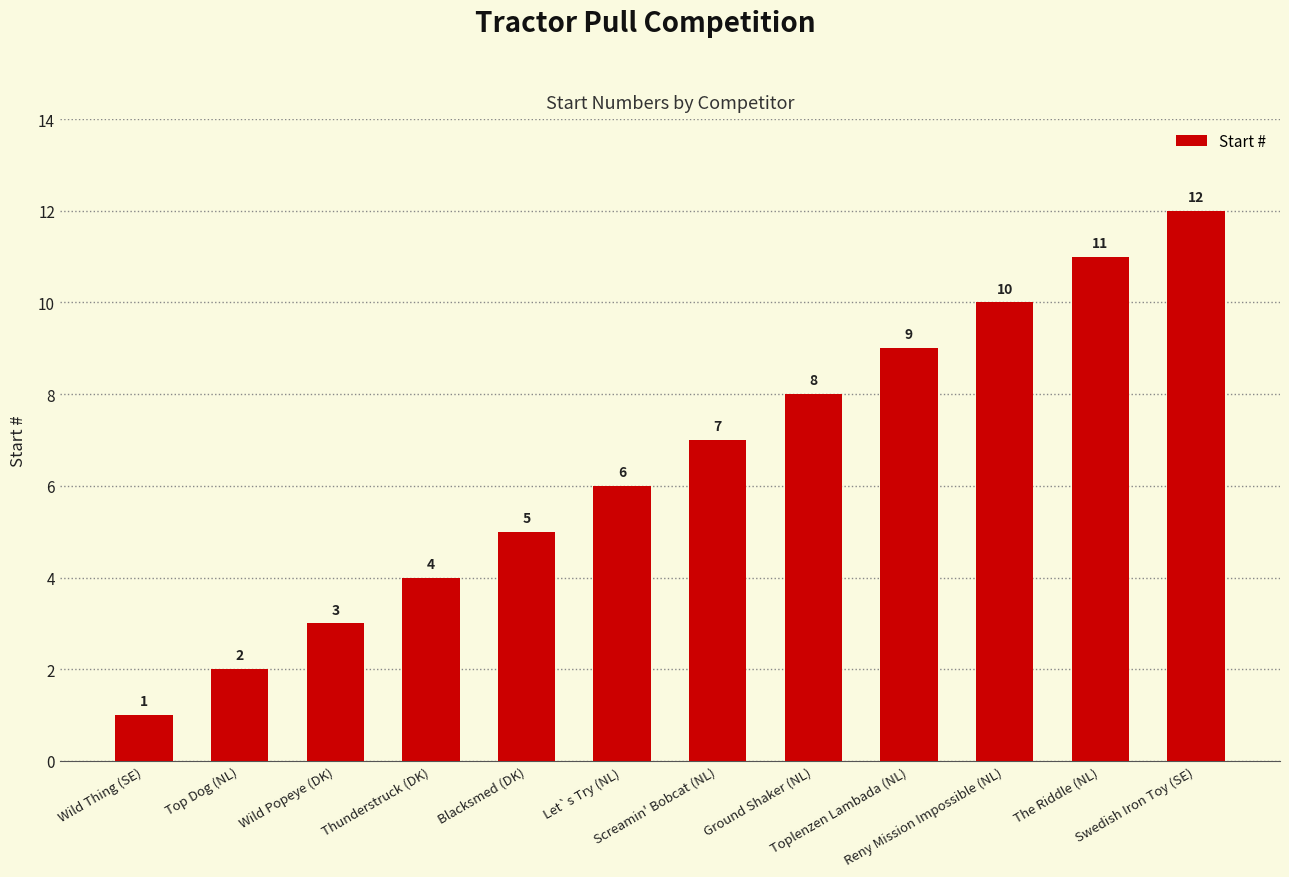

Count the number of categories in the chart.

12